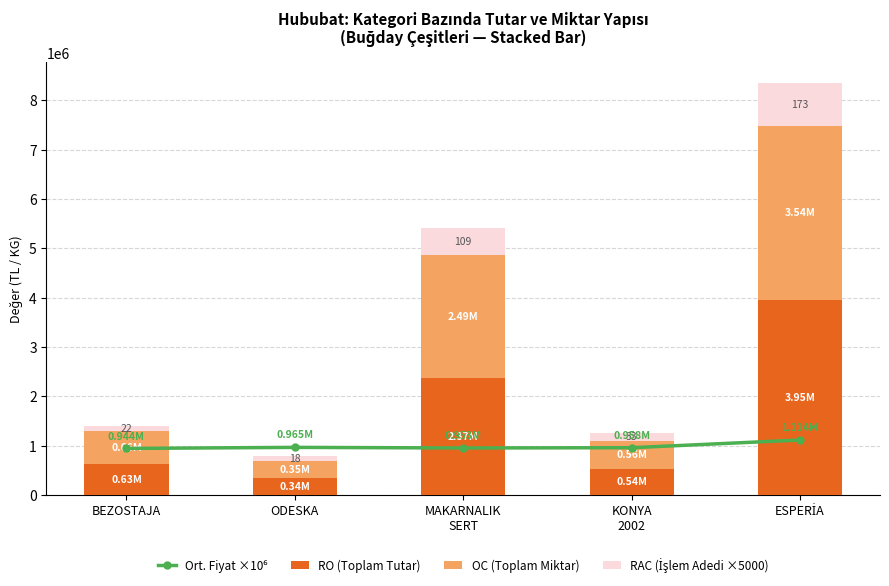

Reading left to right, transcribe all the data shown in this chart.

Ort. Fiyat ×10⁶: 943700.0	965100.0	952900.0	958400.0	1114100.0
RO (Toplam Tutar): 625672.0	341152.5	2373021.4	535265.0	3946299.0
OC (Toplam Miktar): 663000.0	353500.0	2490240.0	558500.0	3542000.0
RAC (İşlem Adedi ×5000): 110000.0	90000.0	545000.0	165000.0	865000.0